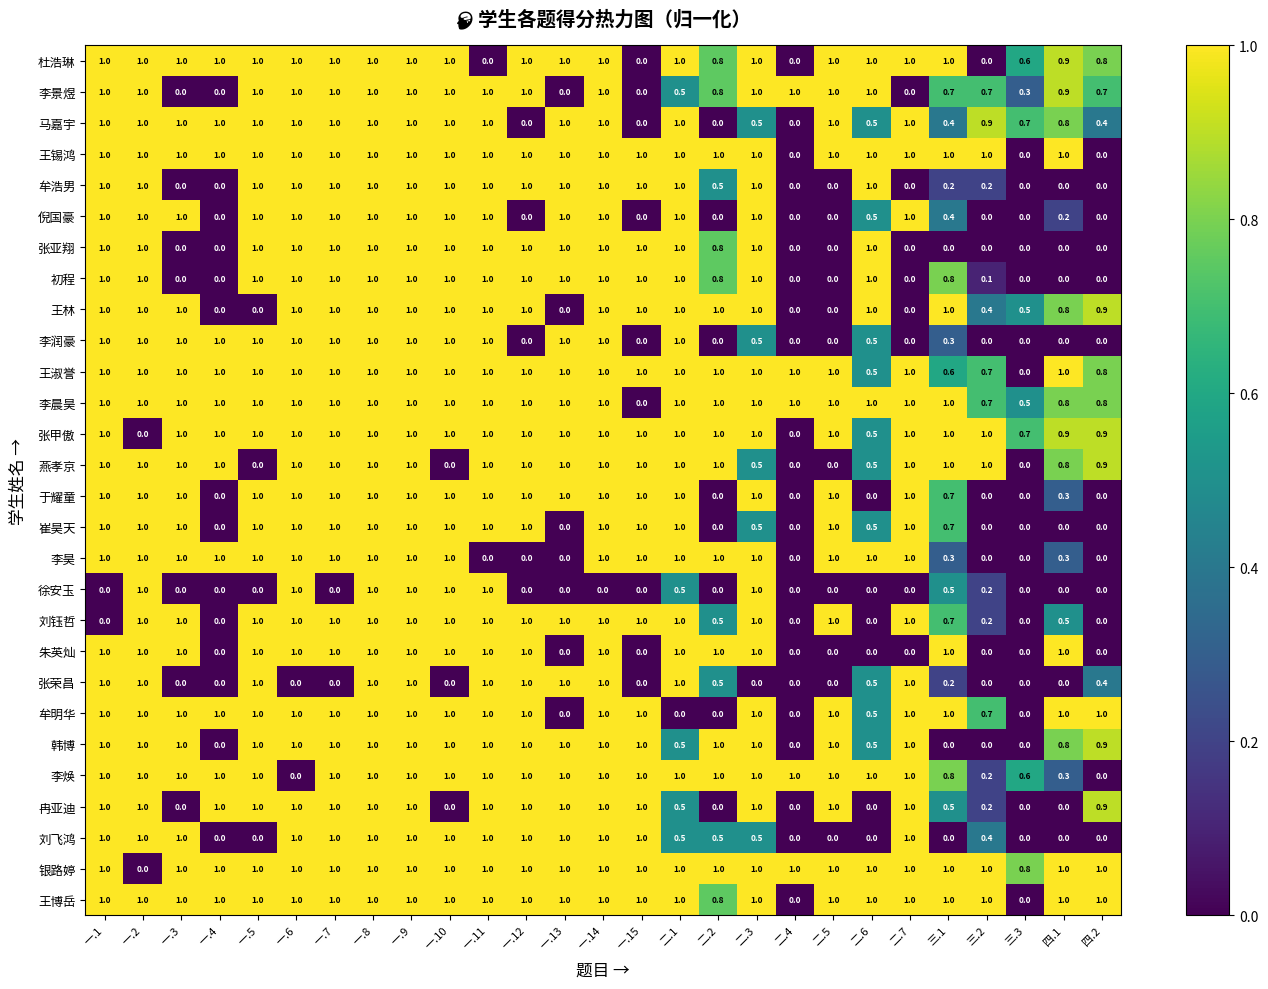

Read the 李润豪 value at 一.1.

1.0